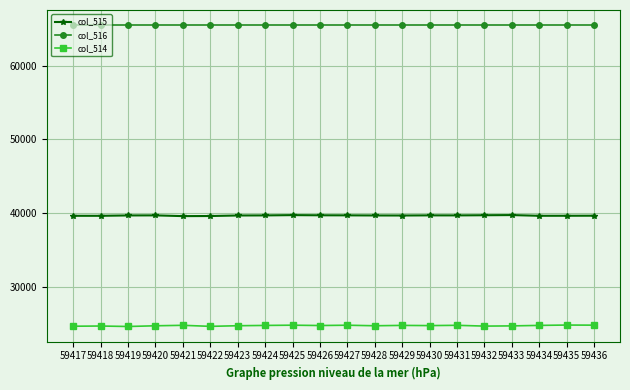

What is the total value across all series at 59436?

129955